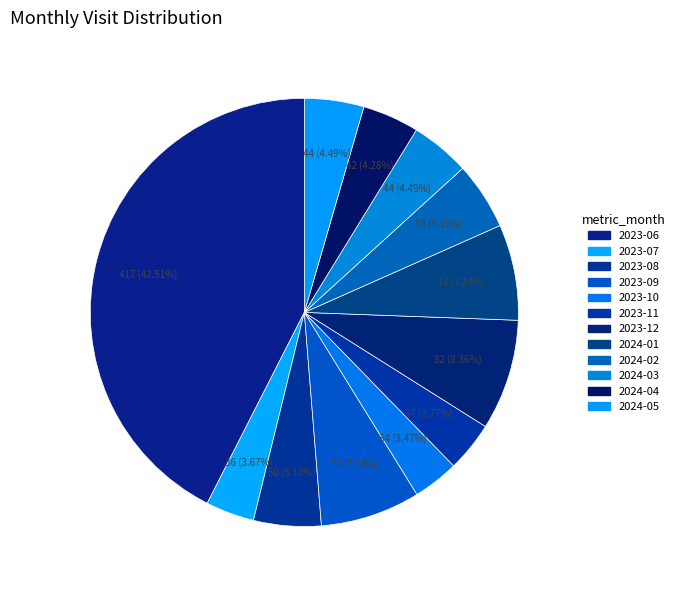

Does 2023-08 represent more than half of the total?

No